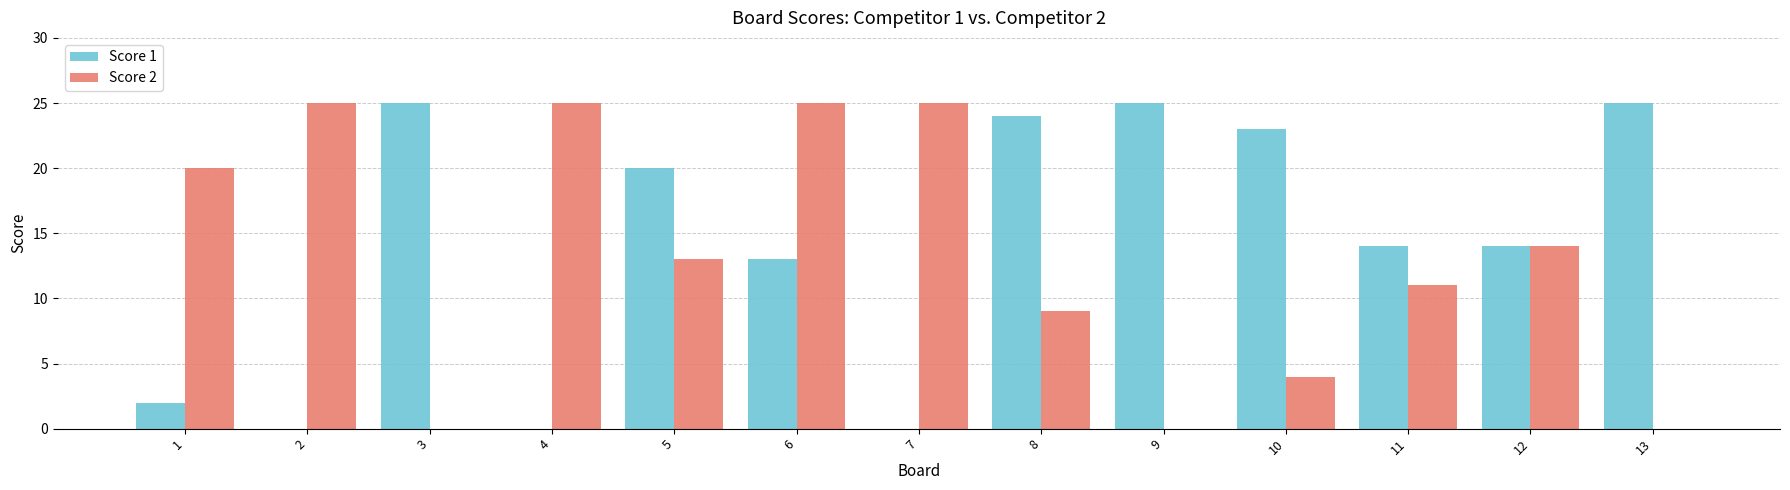

Where is Score 1 nearest to the value 12?

6